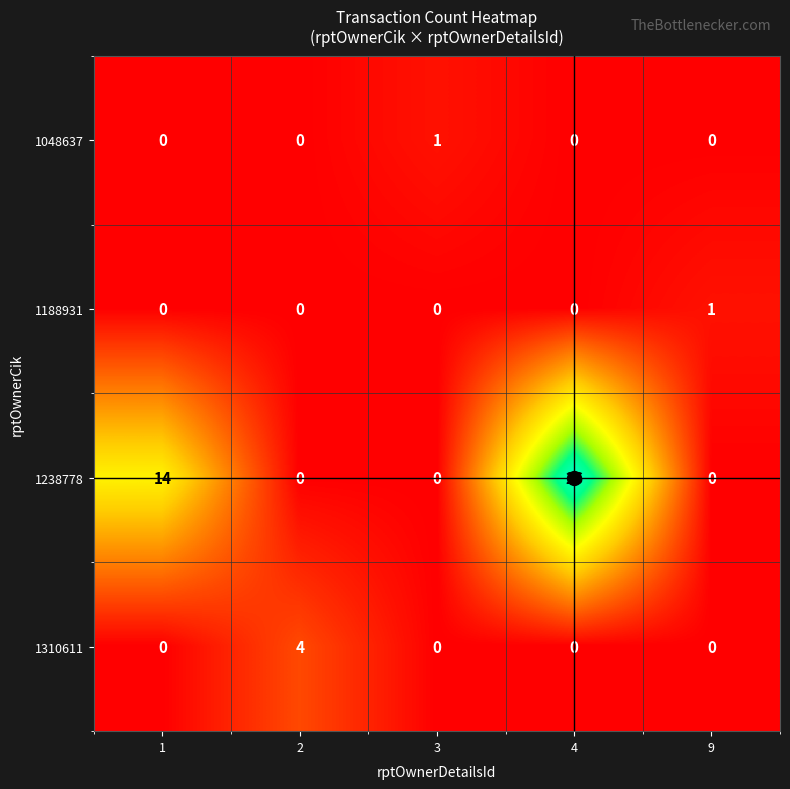

Between 4 and 9, which series saw the biggest shift?

1238778